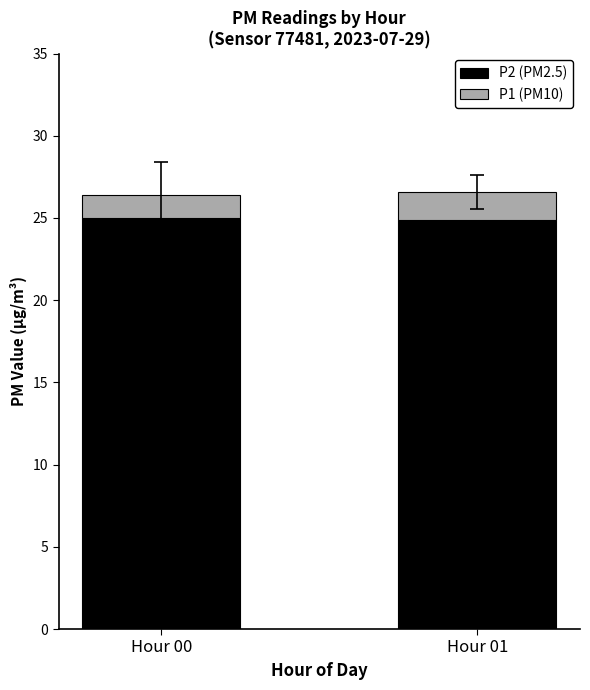

True or false: P2 (PM2.5) has a value of 24.9 at Hour 01.

True